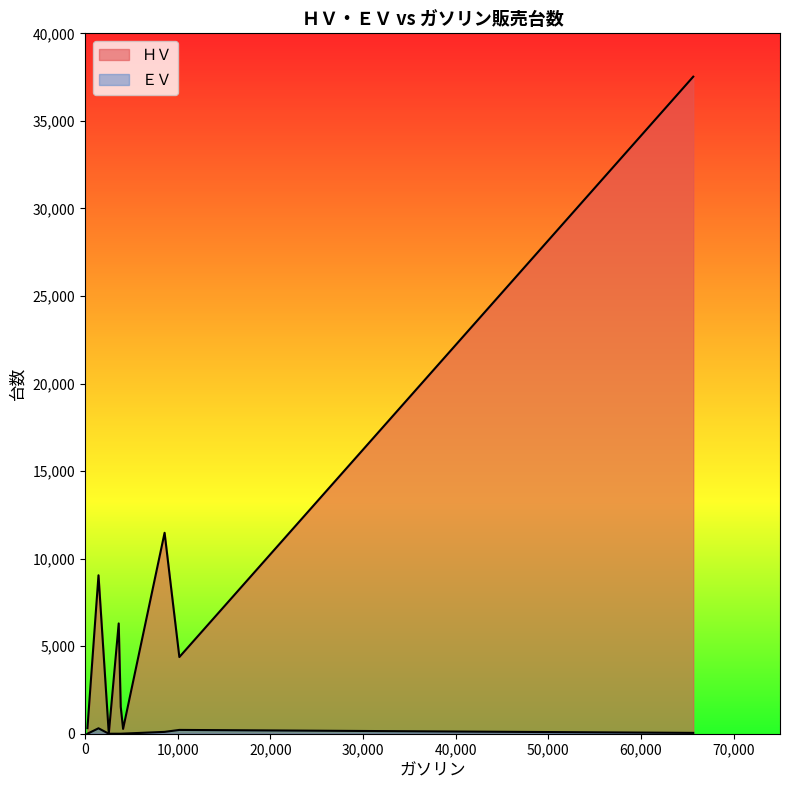

Does the chart display data point markers on the line(s)?

No